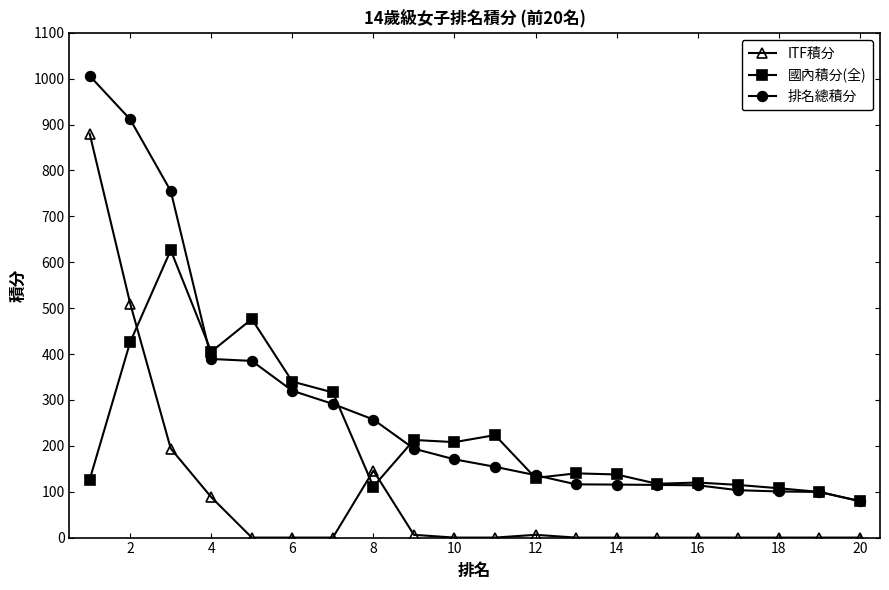

True or false: 國內積分(全) has more than 2 interior local peaks.

True